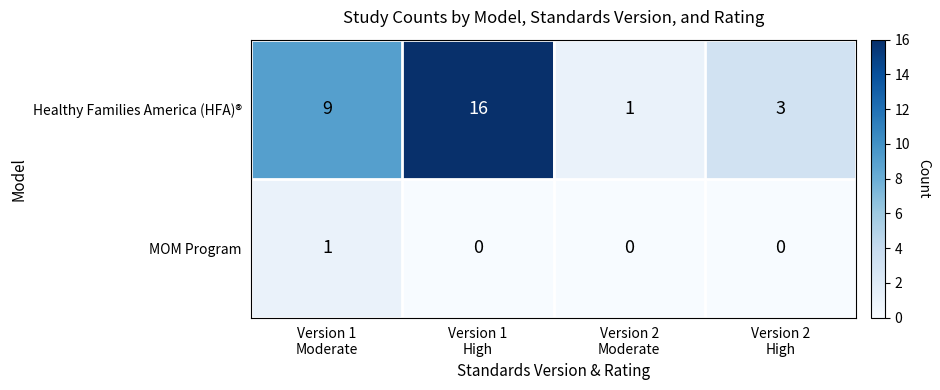

What is the difference between the second highest and minimum values in the Healthy Families America (HFA)® series?

8